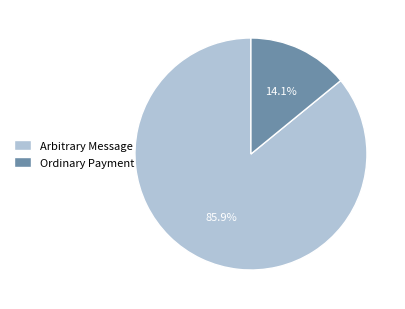

How many slices are in this pie chart?

2